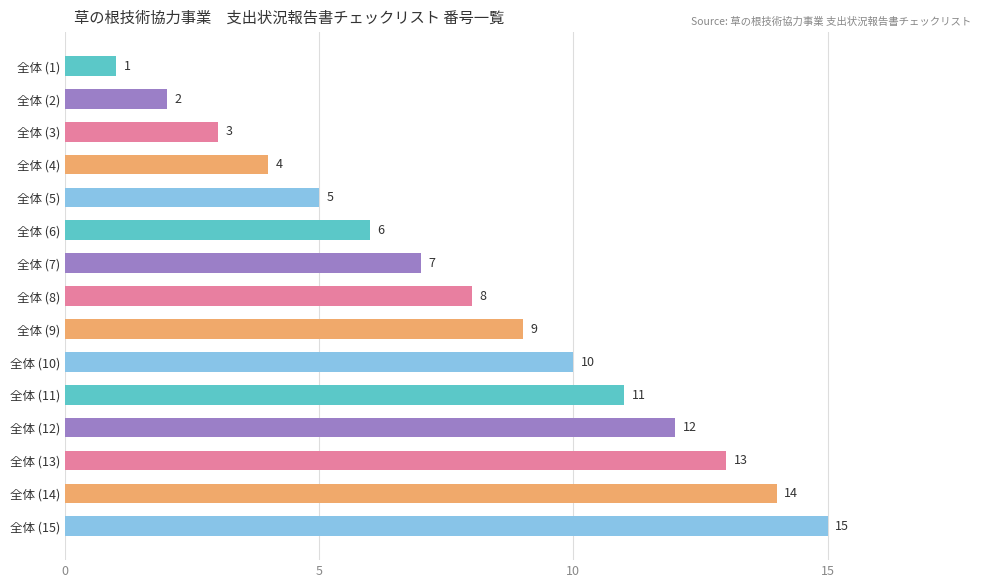

What is the smallest value displayed?

1